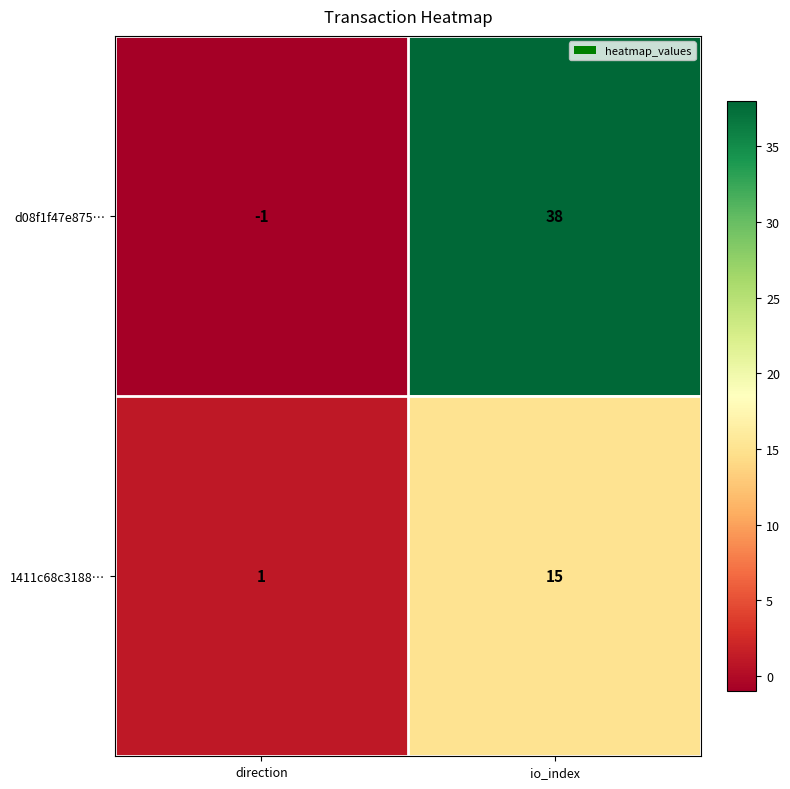

What is the difference between the 1411c68c3188… values at direction and io_index?

14